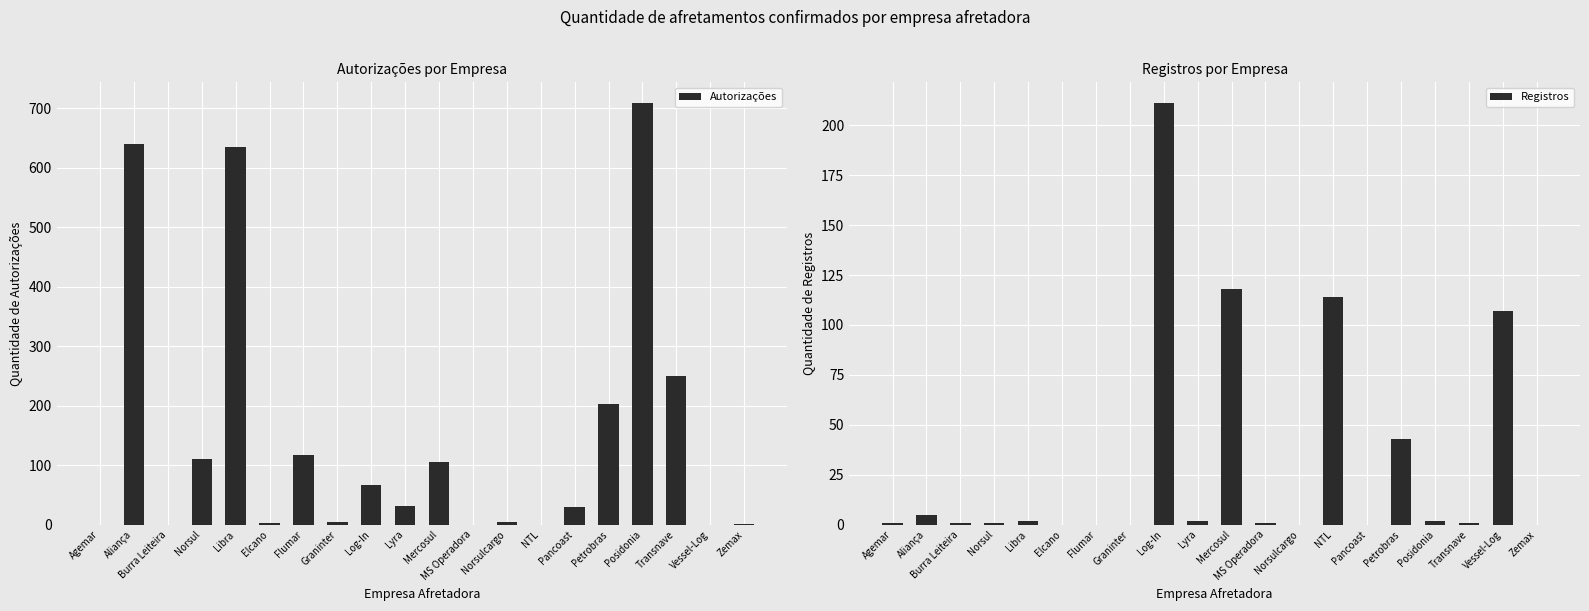

What are all the series names shown in the legend?

Autorizações, Registros